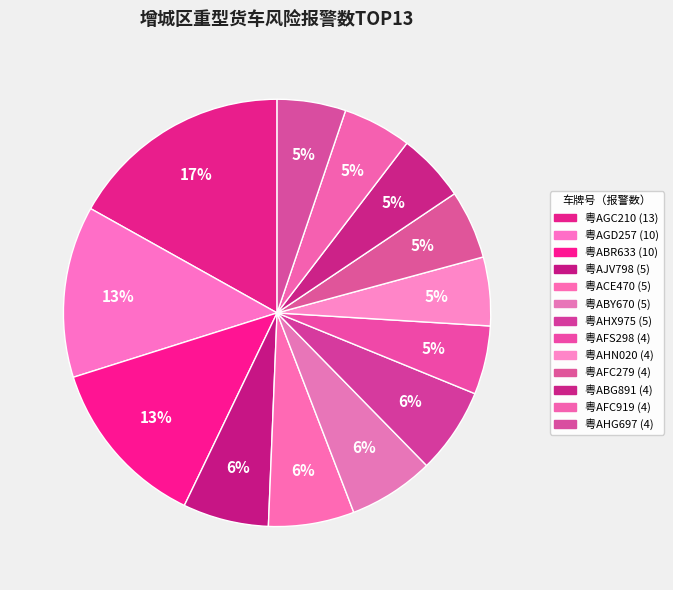

Do 粤AJV798 and 粤AHX975 together represent more than half of the pie?

No